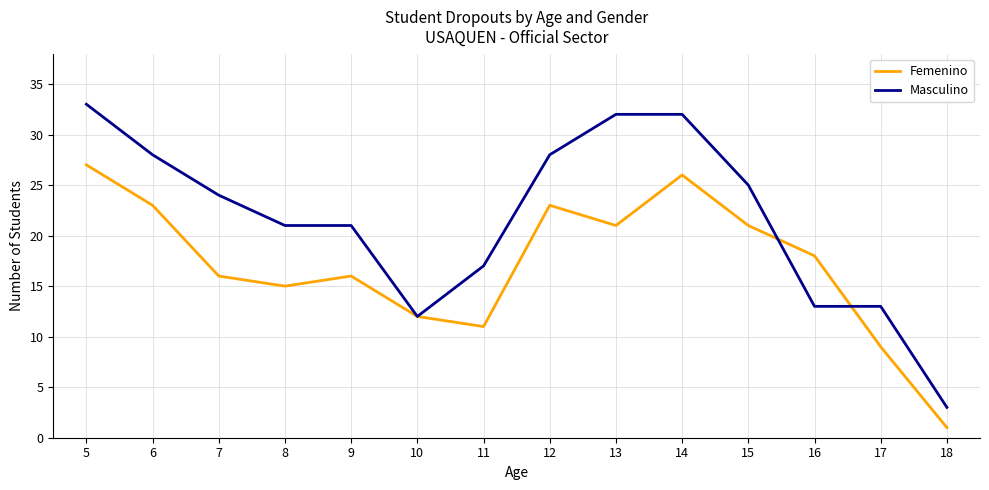

Is it true that Masculino equals 4 at 17?

False